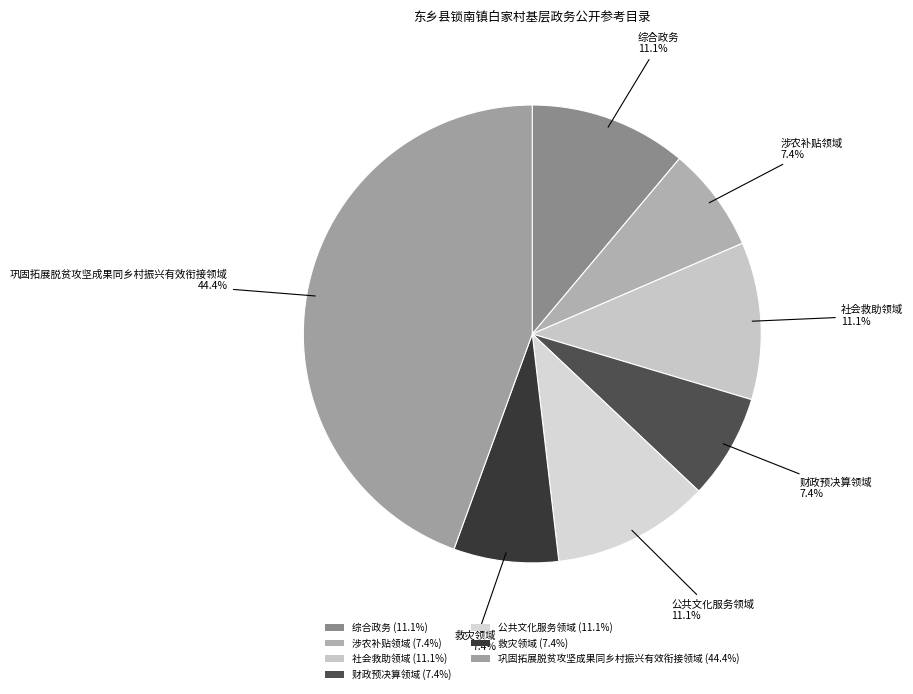

Count the number of slices in the pie.

7